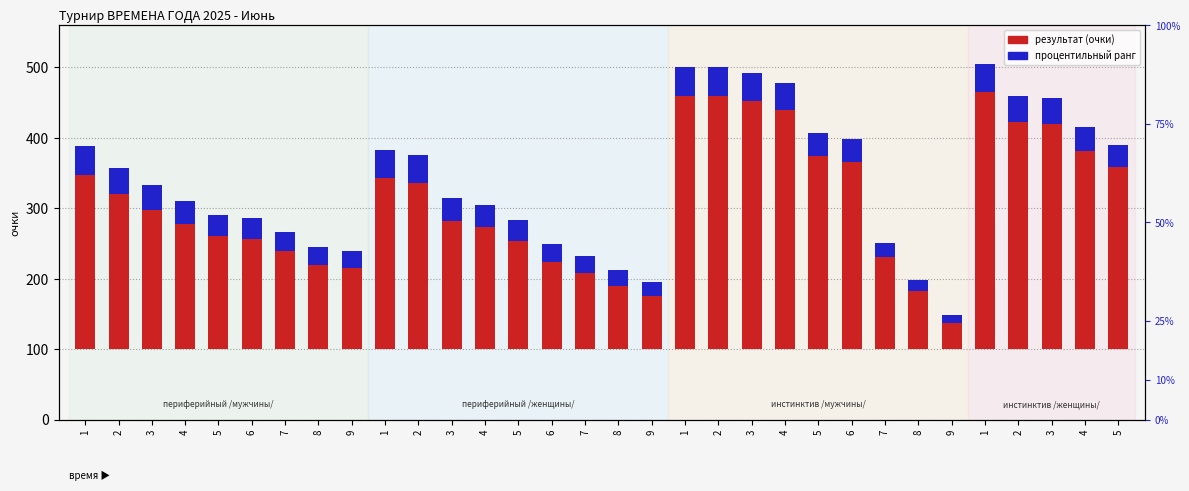

How many values in the percentile rank series exceed 32?

15